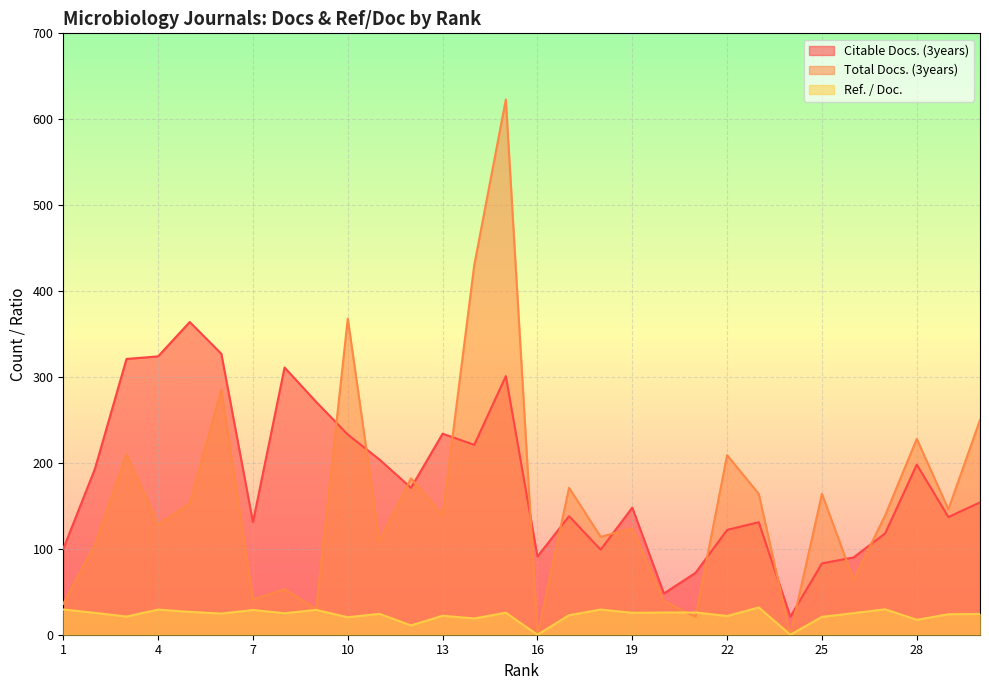

Is it true that Ref. / Doc. equals 25.9 at 21?

True